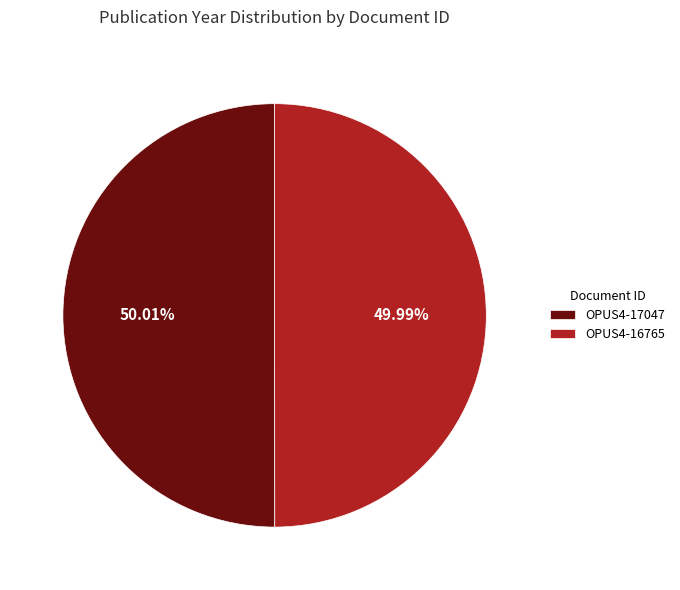

How many segments does this pie chart have?

2